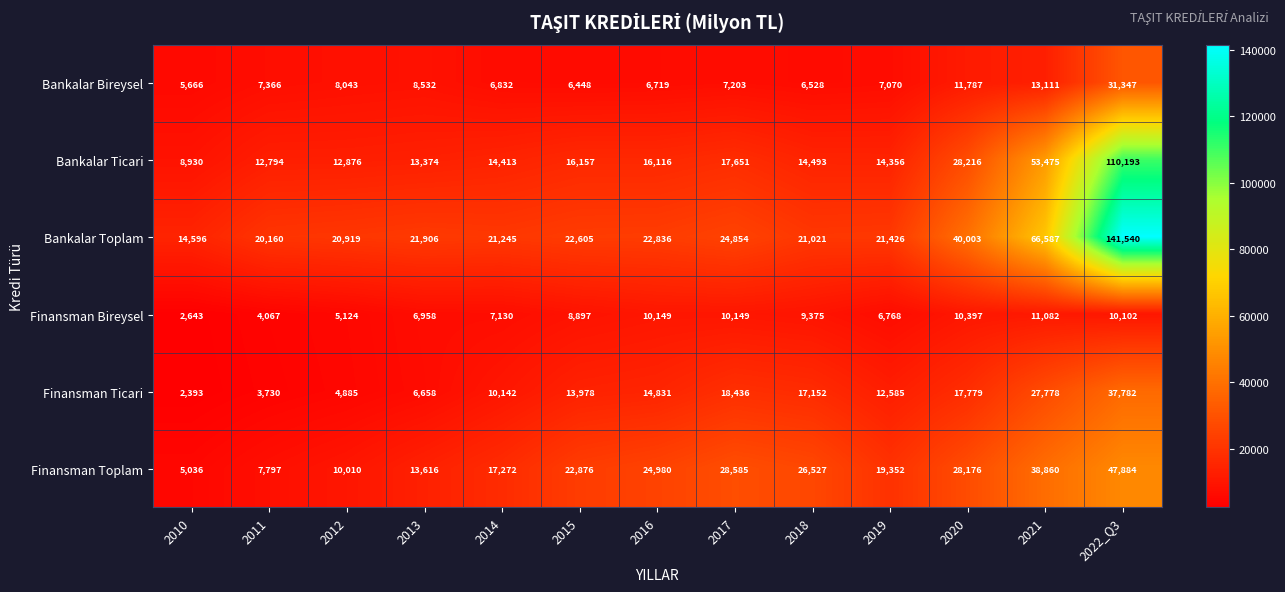

What value does the Bankalar Bireysel series have at 2013?

8532